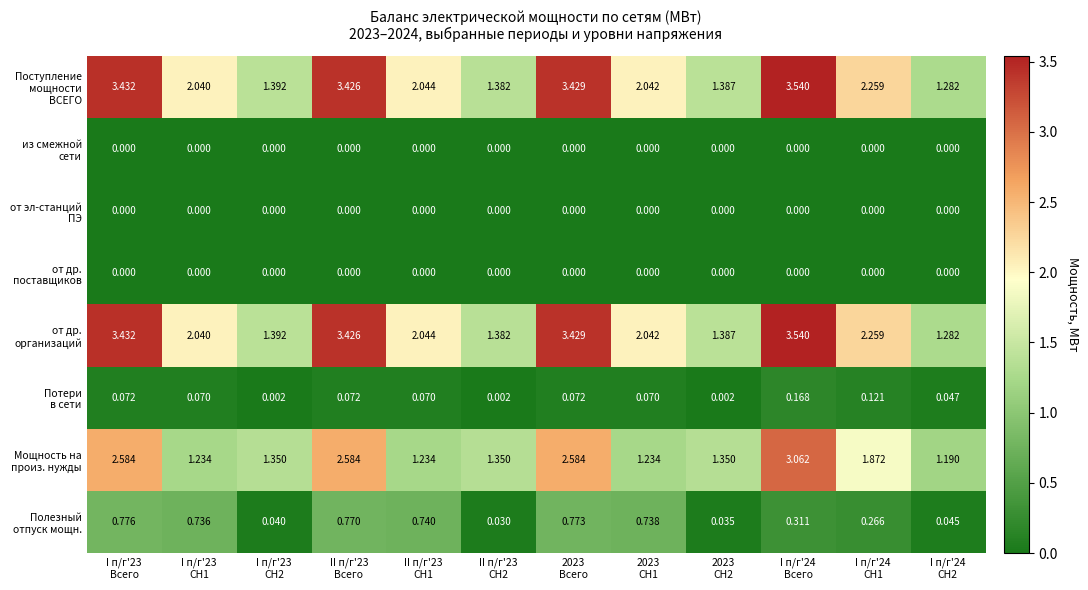

At how many categories does at least one series exceed 0?

12